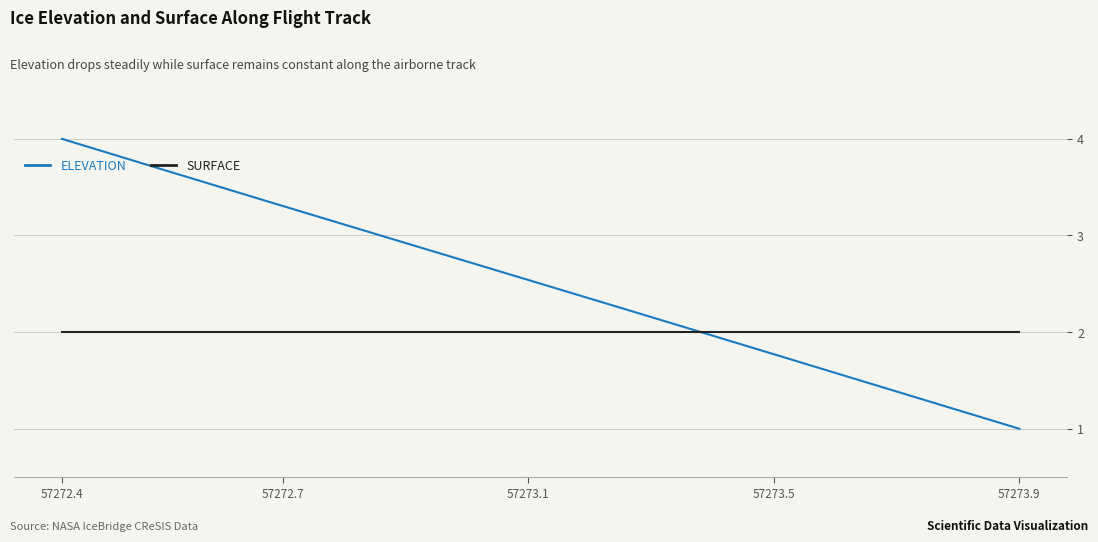

What is the smallest value displayed?

1.0